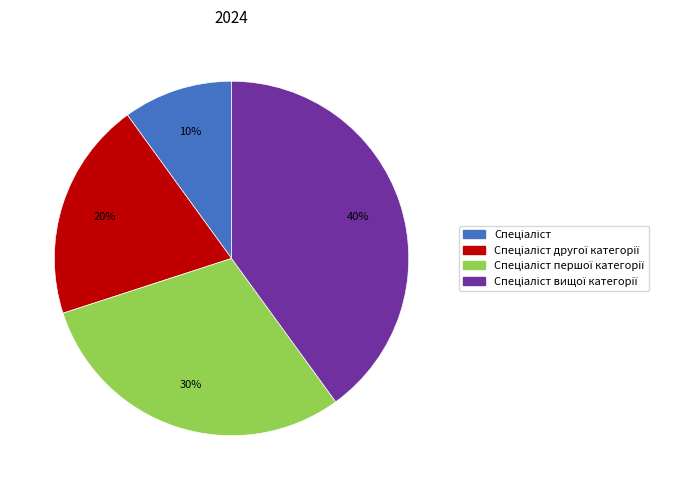

To the nearest percent, what is the average slice percentage?

25%